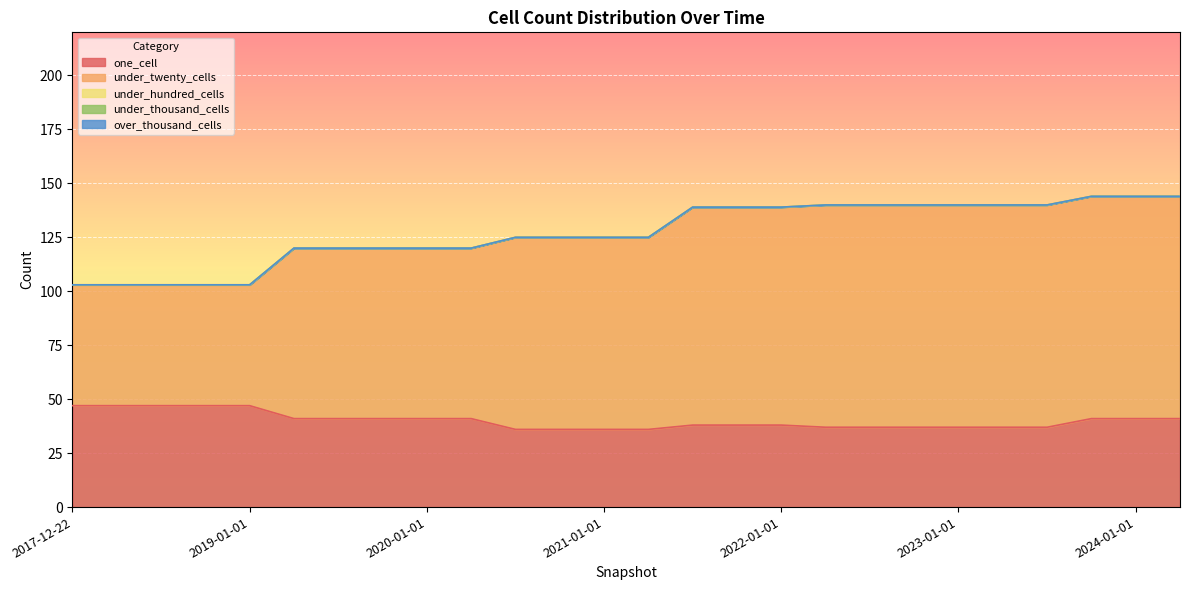

Which category has the highest value in the under_hundred_cells series?

2017-12-22